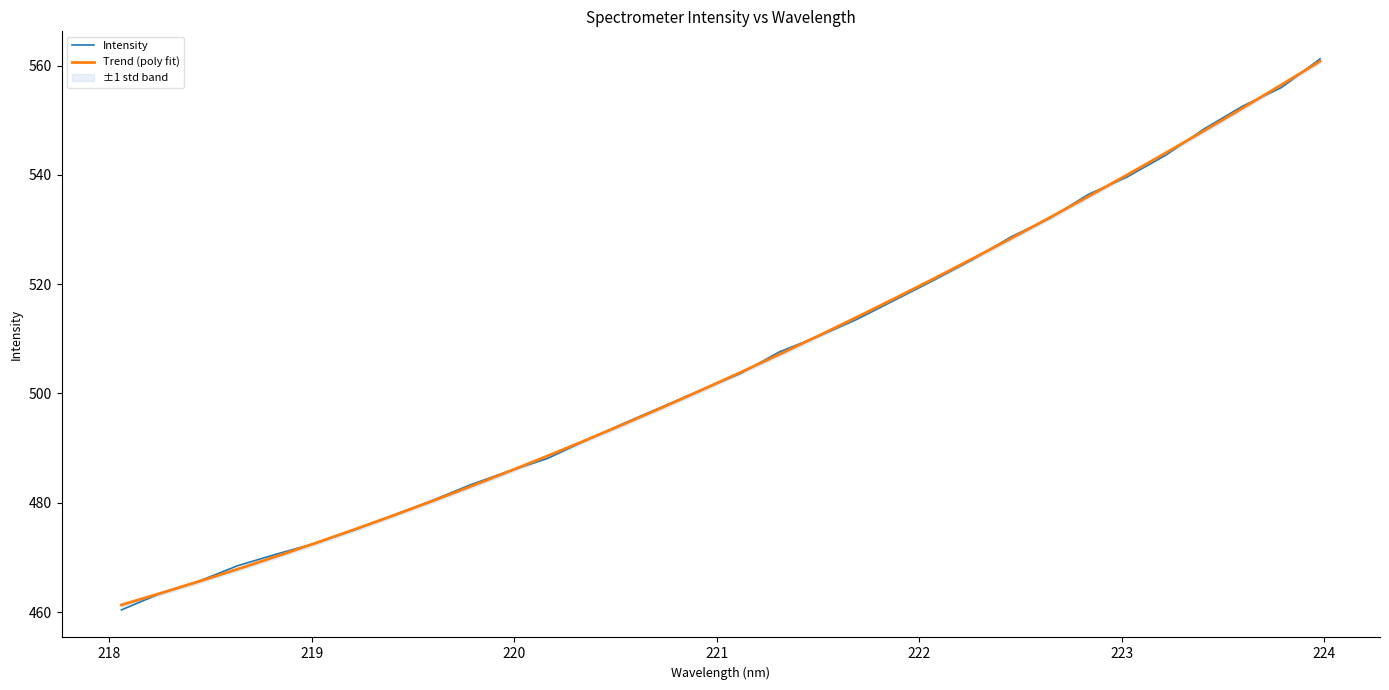

What is the highest value of the Trend (poly fit) series?

560.8